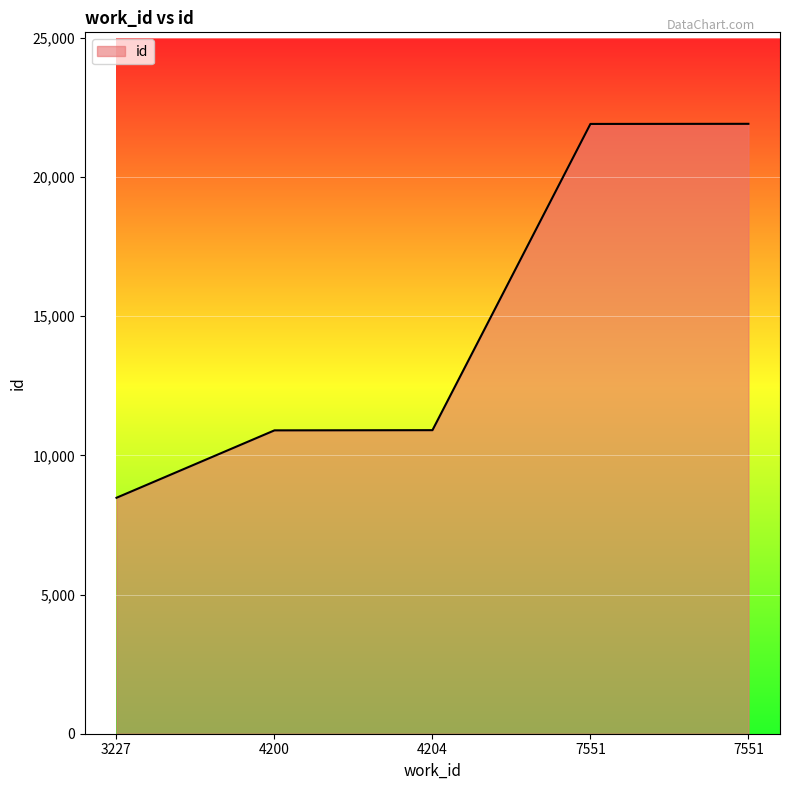

How many values are below 10904?

2